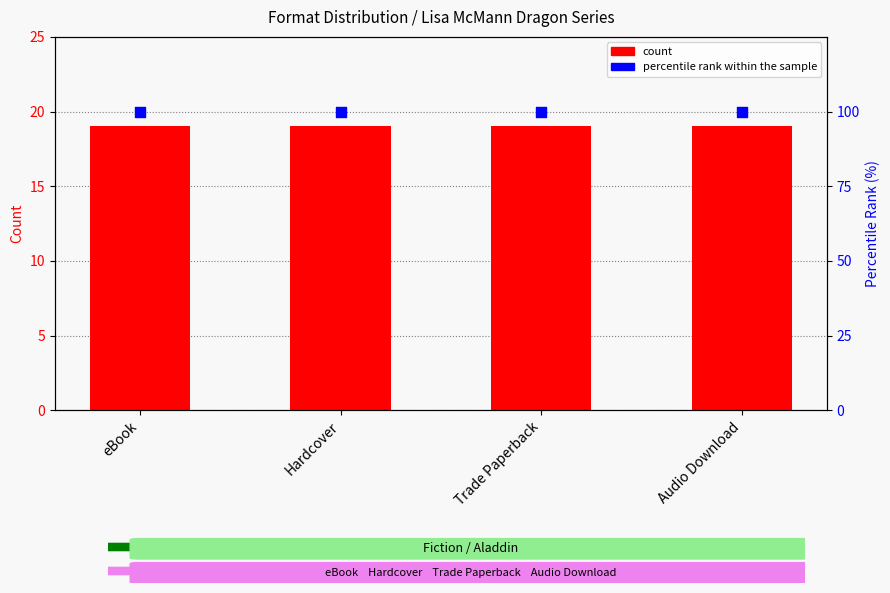

Which series has the widest spread of Y values?

count